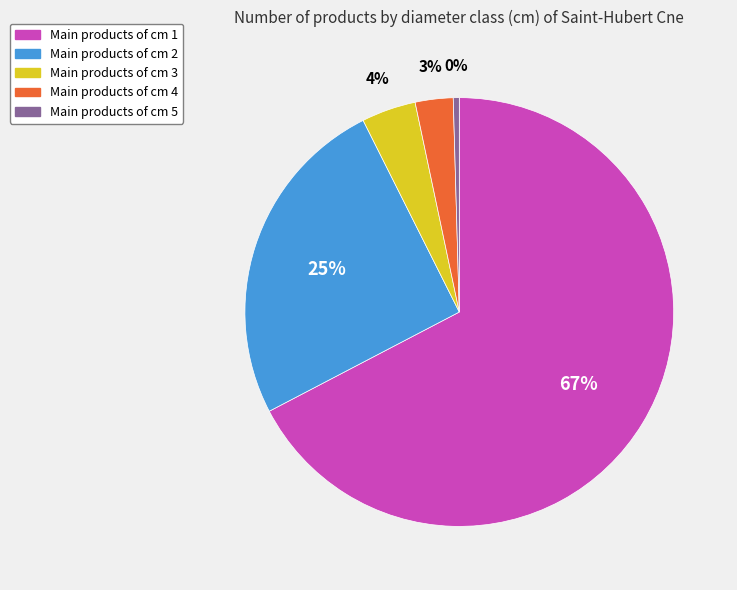

Does any single category account for the majority?

Yes